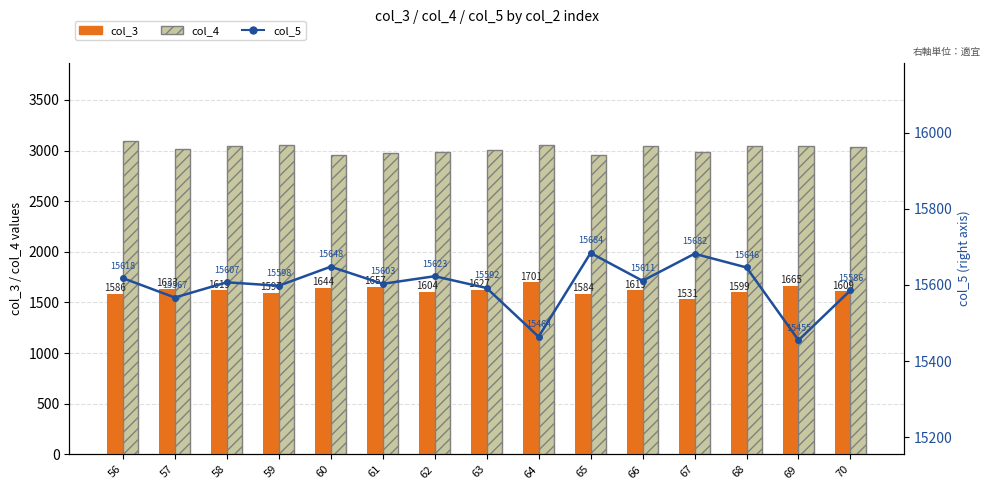

What is the difference between the maximum and minimum values in the col_3 series?

170